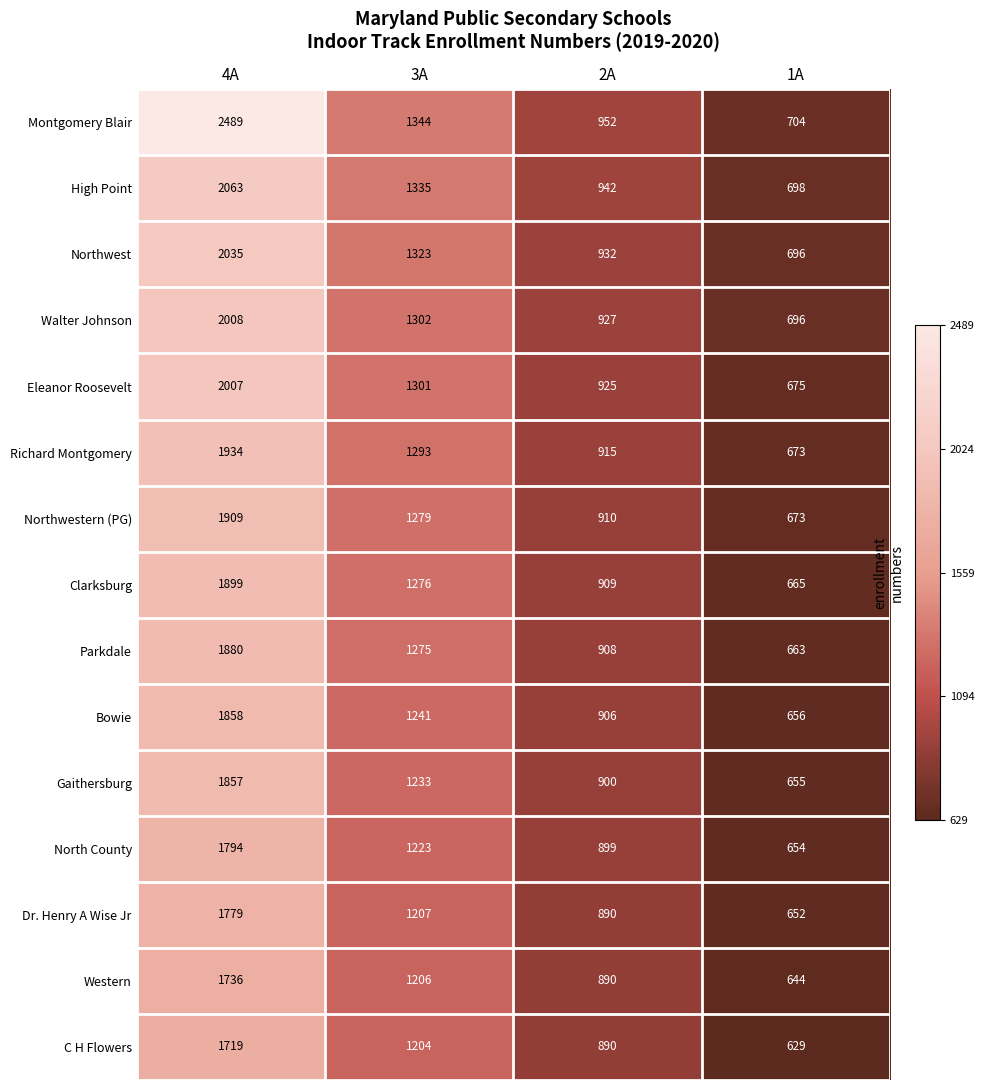

What is the smallest value displayed?

629